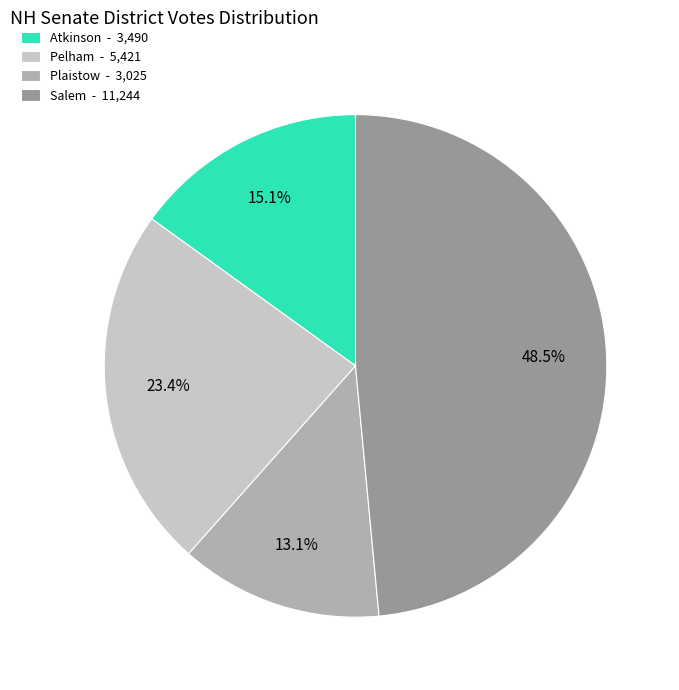

How many slices are in this pie chart?

4